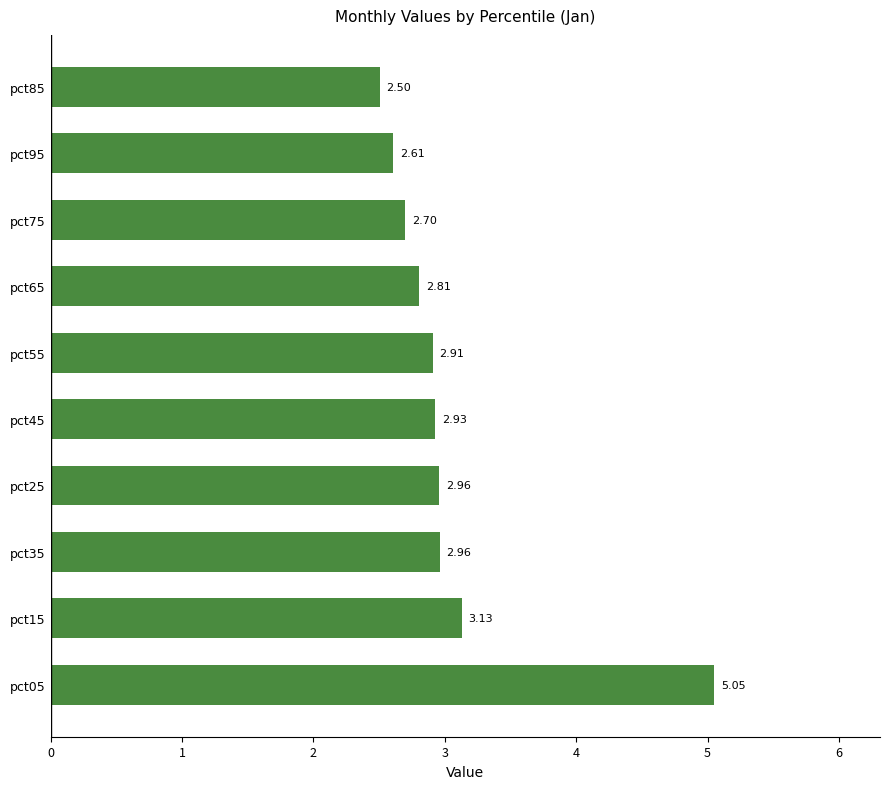

Between pct05 and pct55, which is larger?

pct05